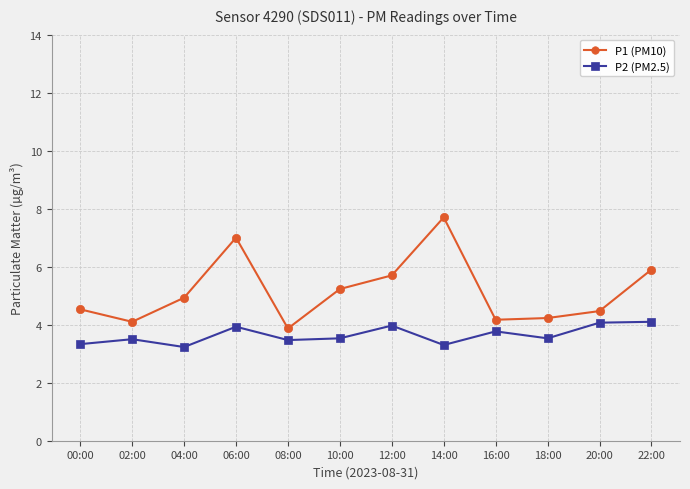

At how many categories does at least one series exceed 3?

12